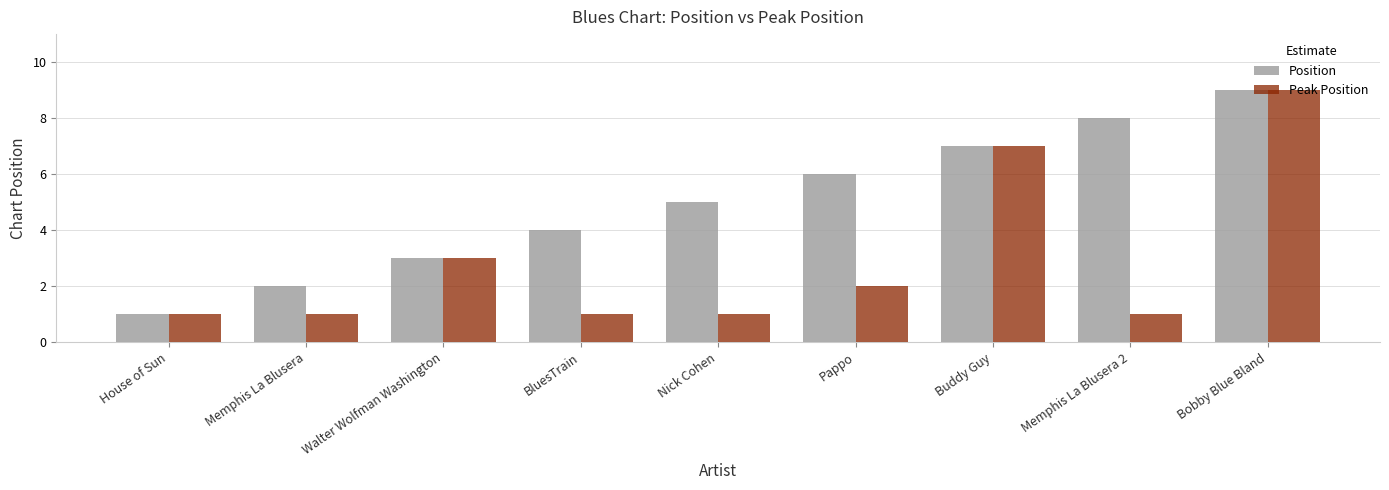

How many categories are shown in the chart?

9